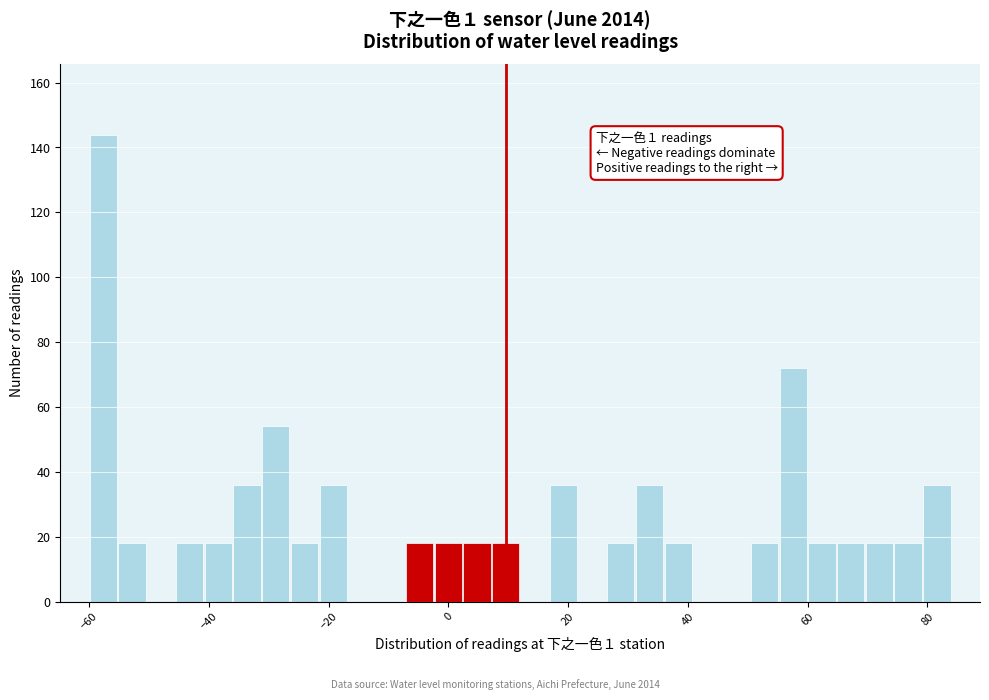

Around what value on the x-axis is the tallest bar? Give the approximate position of its centre, as read against the axis.

-58